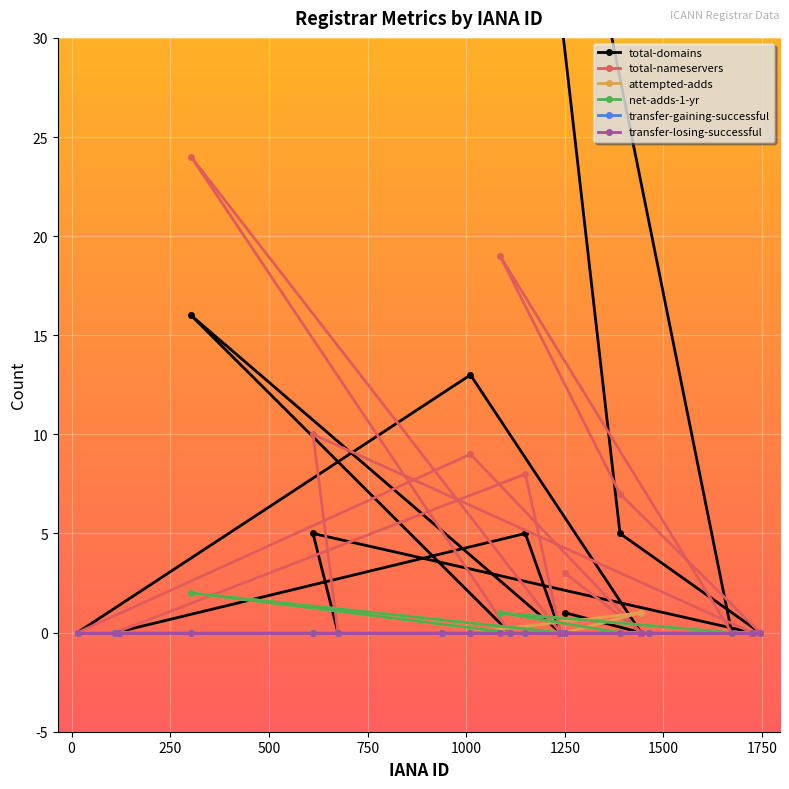

The attempted-adds series shows 0 at 1750. True or false?

True